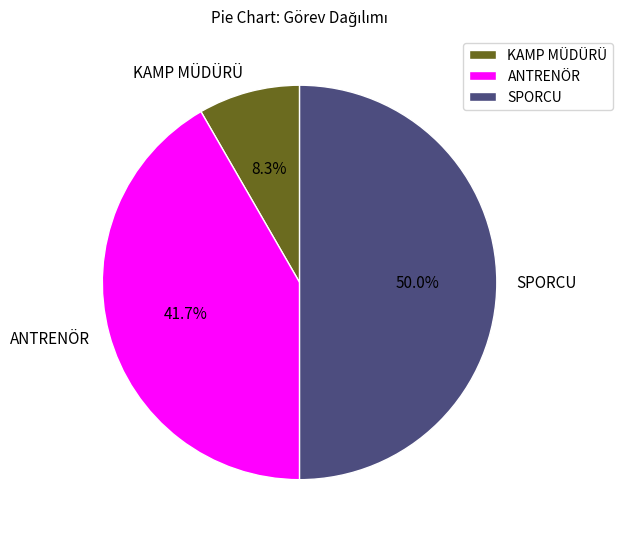

Which slice is the smallest?

KAMP MÜDÜRÜ